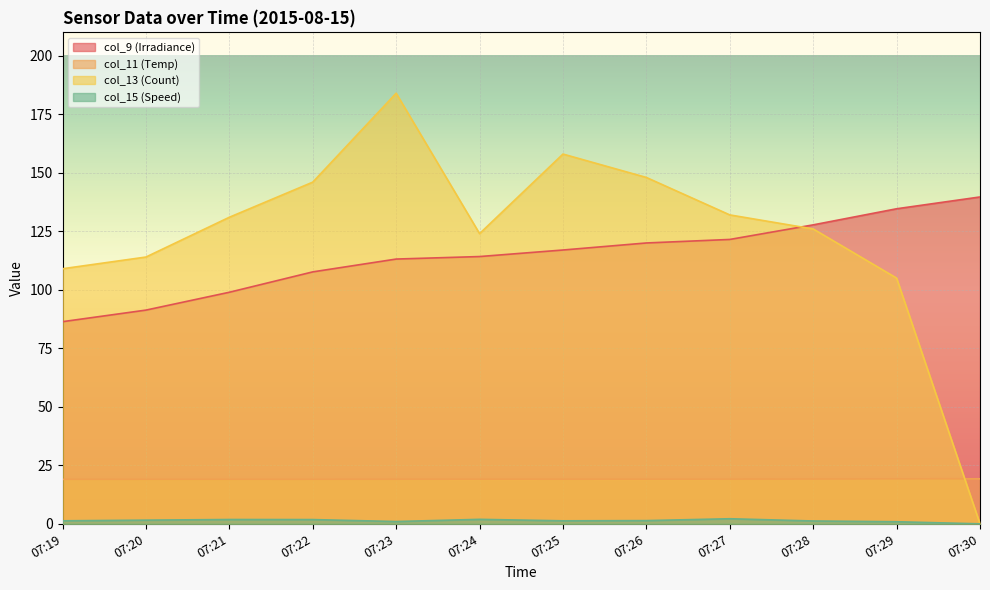

True or false: col_13 (Count) has a value of 131.0 at 07:21.

True